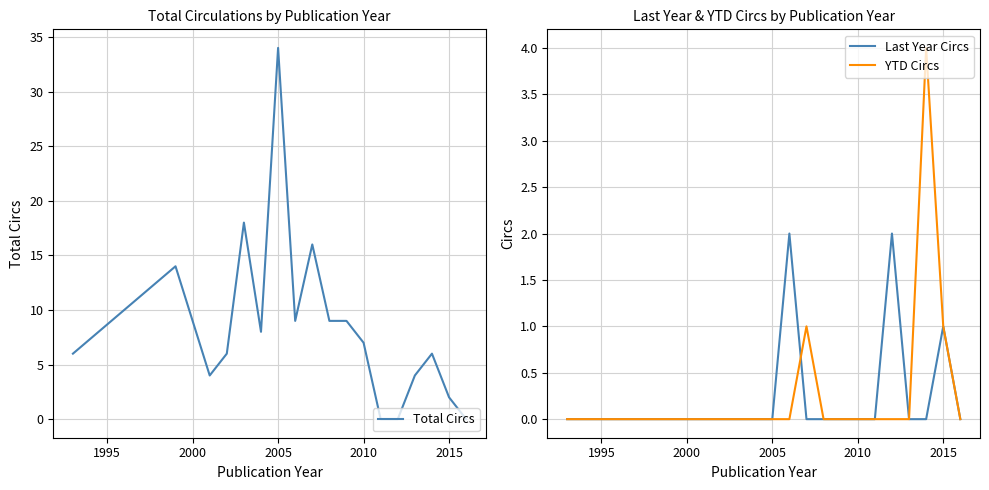

Is this an area chart (filled region under the line)?

No